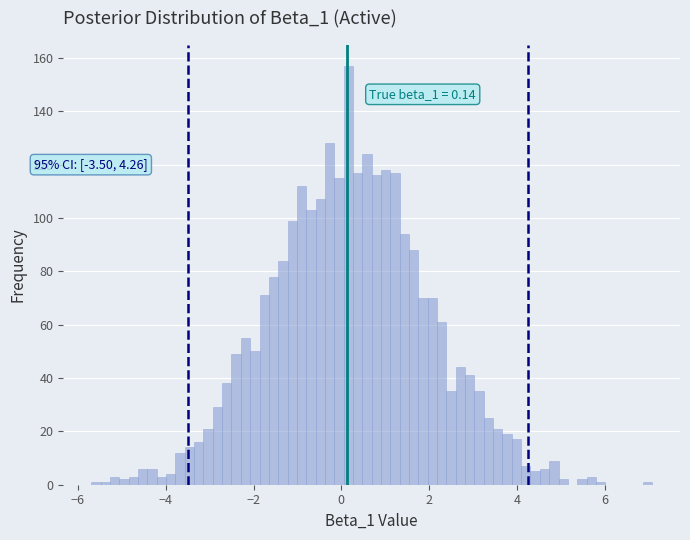

Around what value on the x-axis is the tallest bar? Give the approximate position of its centre, as read against the axis.

0.2